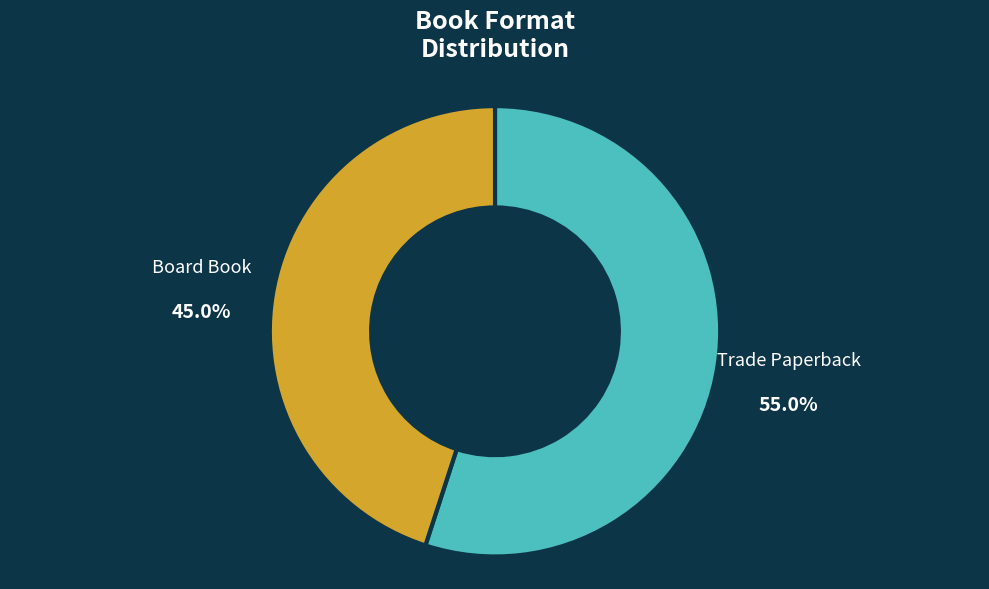

Is there a majority slice in this chart?

Yes